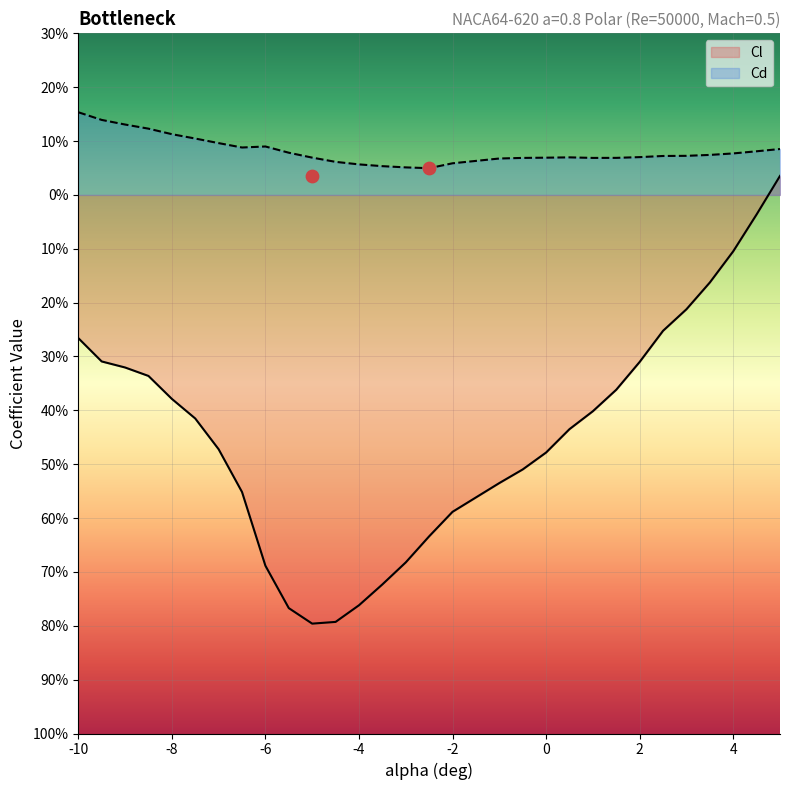

Which series contains the lowest Y value?

Cl